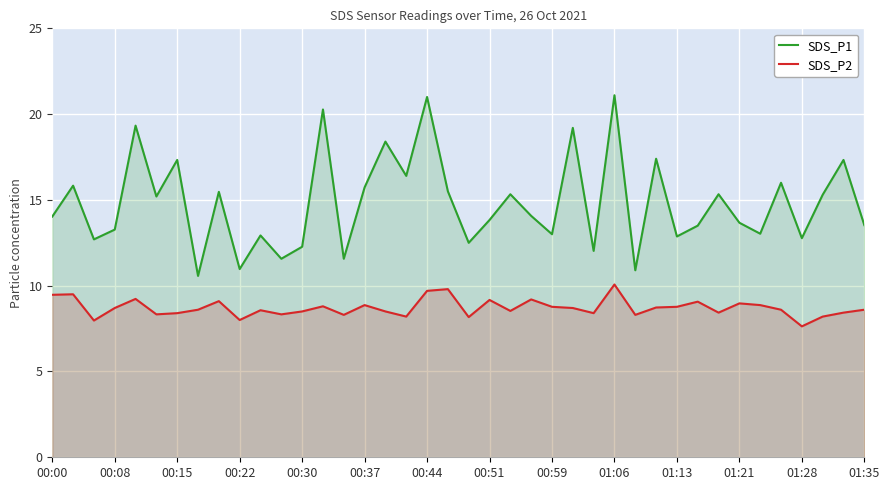

How many data points in SDS_P1 are above 14?

21